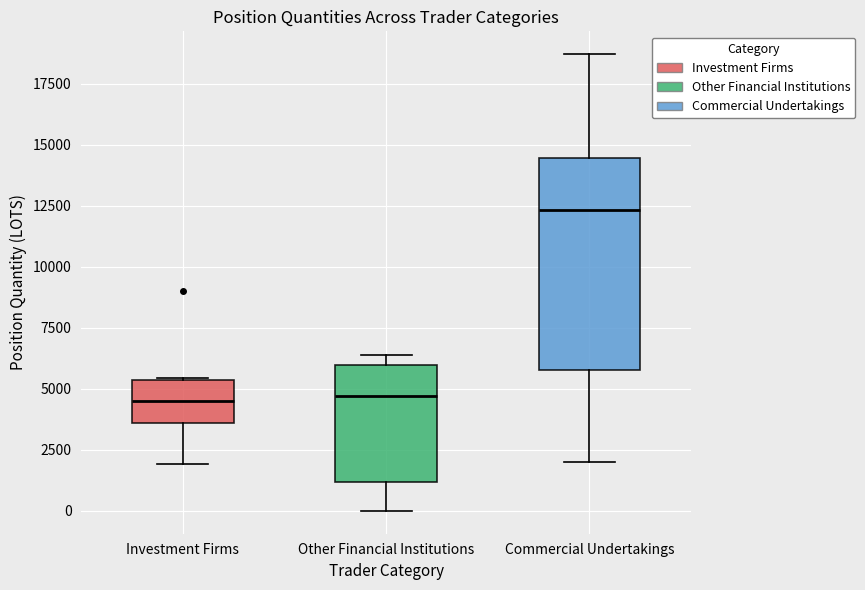

Reading left to right, read every box against the y-axis: the position of its median line, the range the box covers, and the ends of its whiskers. The values are not printed on the chart, so give them approximately, as read against the axis.

Investment Firms: median 4500, box 3500 to 5500, whiskers 2000 to 5500
Other Financial Institutions: median 4500, box 1000 to 6000, whiskers 0 to 6500
Commercial Undertakings: median 12500, box 6000 to 14500, whiskers 2000 to 18500